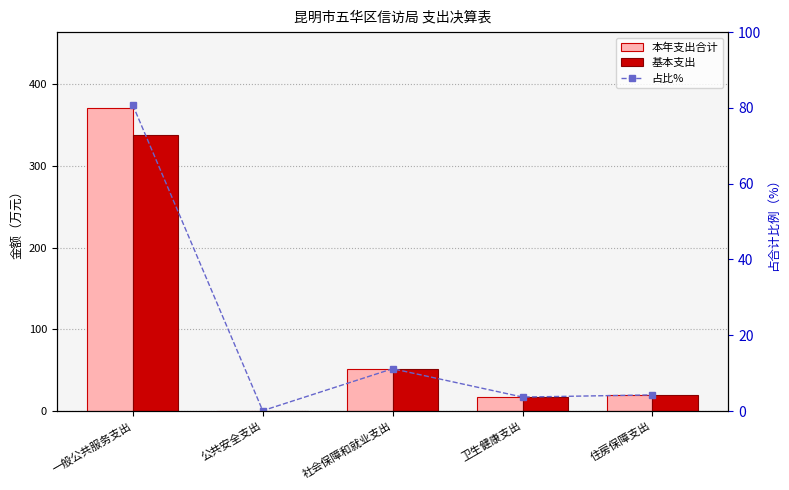

What is the label of the 5th bar from the left?

住房保障支出